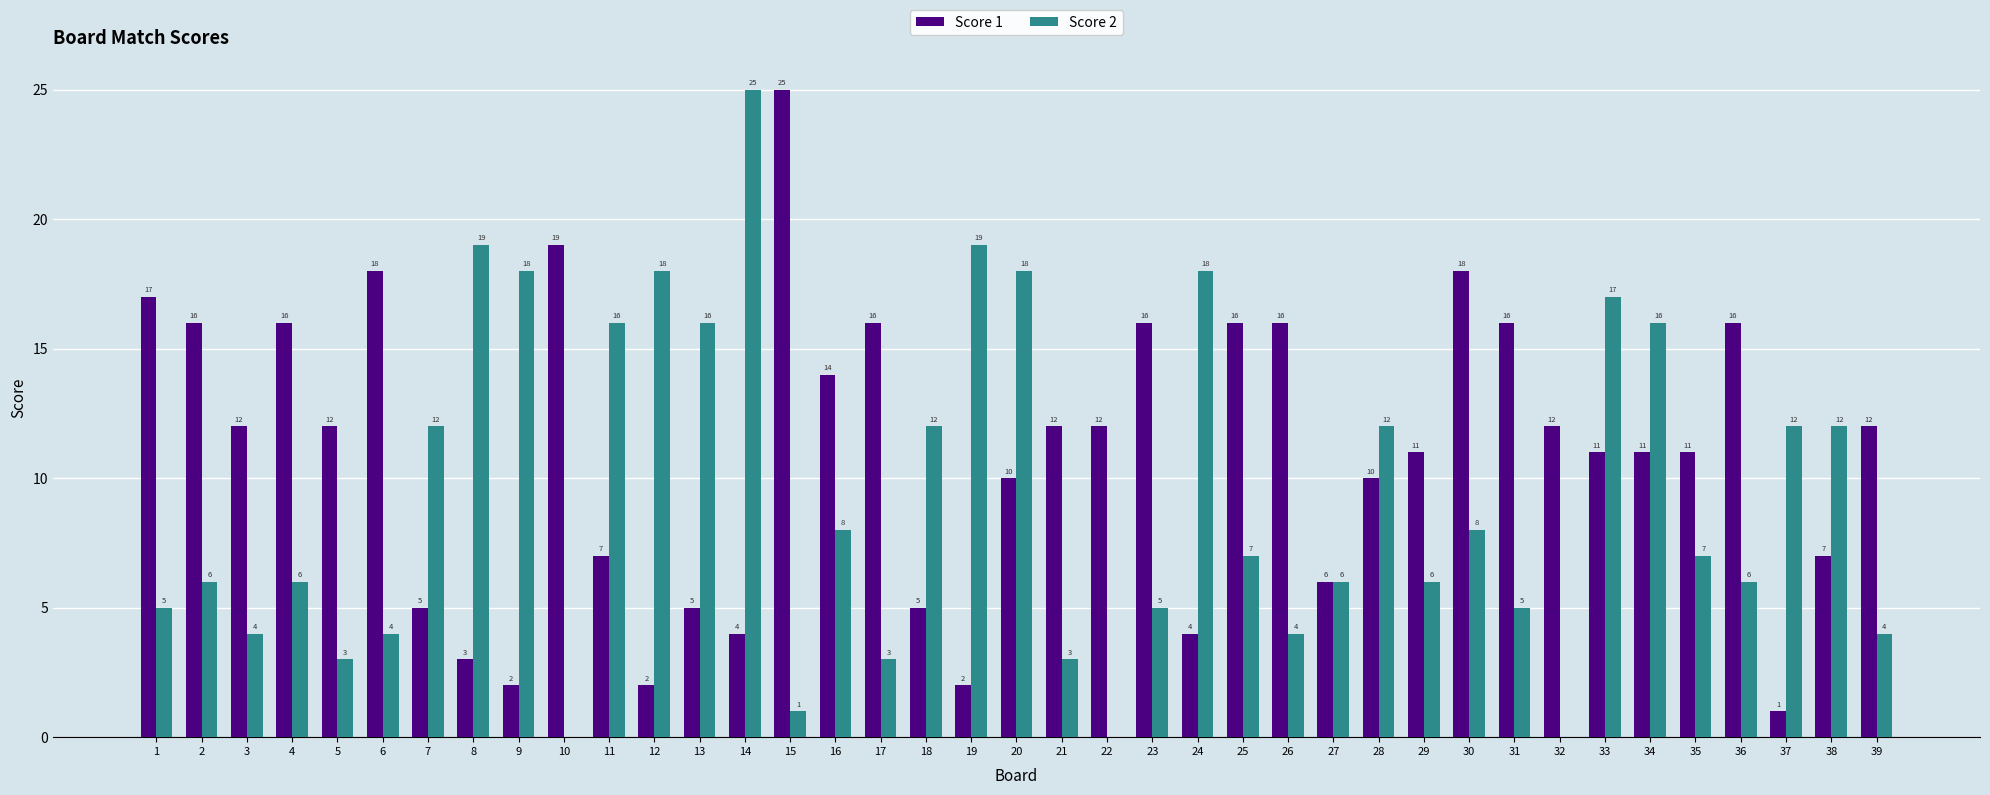

Reading left to right, list all the values displayed in this chart.

Score 1: 1=17	2=16	3=12	4=16	5=12	6=18	7=5	8=3	9=2	10=19	11=7	12=2	13=5	14=4	15=25	16=14	17=16	18=5	19=2	20=10	21=12	22=12	23=16	24=4	25=16	26=16	27=6	28=10	29=11	30=18	31=16	32=12	33=11	34=11	35=11	36=16	37=1	38=7	39=12
Score 2: 1=5	2=6	3=4	4=6	5=3	6=4	7=12	8=19	9=18	10=0	11=16	12=18	13=16	14=25	15=1	16=8	17=3	18=12	19=19	20=18	21=3	22=0	23=5	24=18	25=7	26=4	27=6	28=12	29=6	30=8	31=5	32=0	33=17	34=16	35=7	36=6	37=12	38=12	39=4